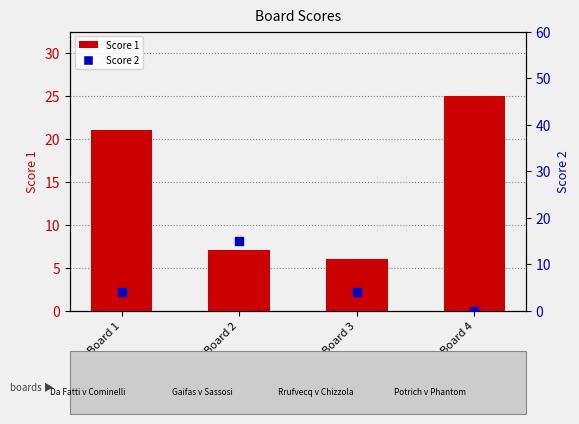

At how many categories does at least one series exceed 8?

3